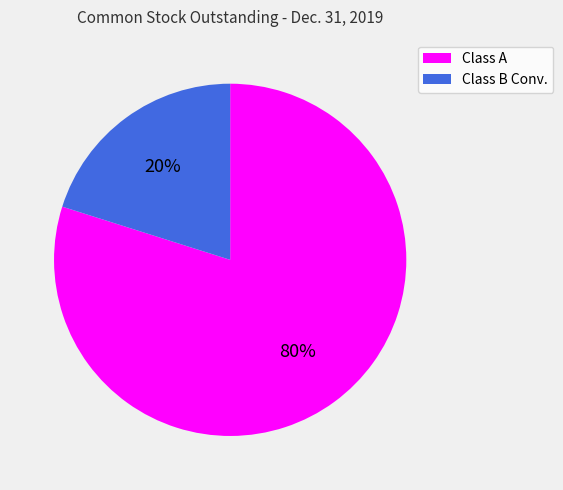

Count the number of slices in the pie.

2